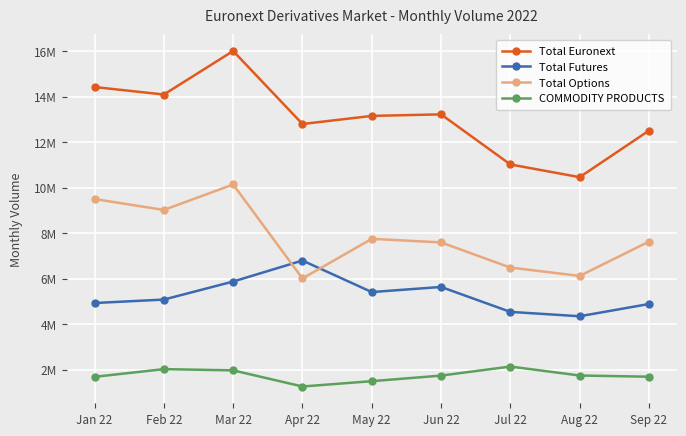

True or false: COMMODITY PRODUCTS has a value of 2341202 at Jan 22.

False